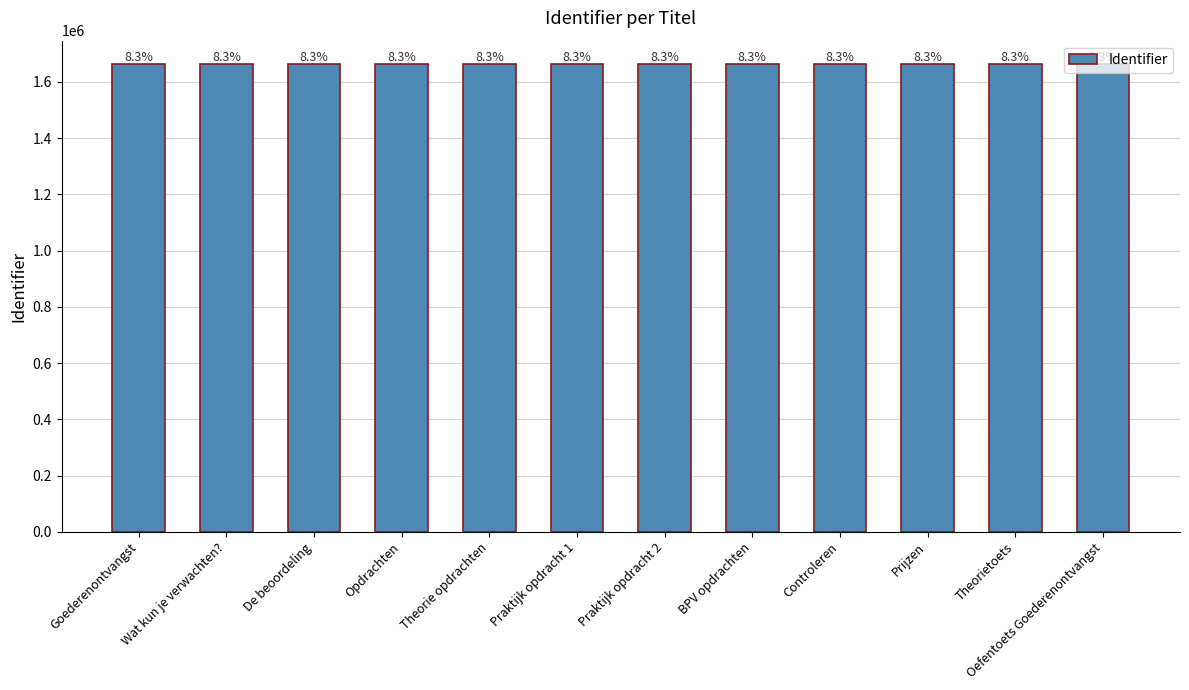

Reading right to left, extract all data points from this chart.

1663657	1663560	1663566	1663565	1663559	1663556	1663552	1663527	1663558	1663511	1663510	1663508